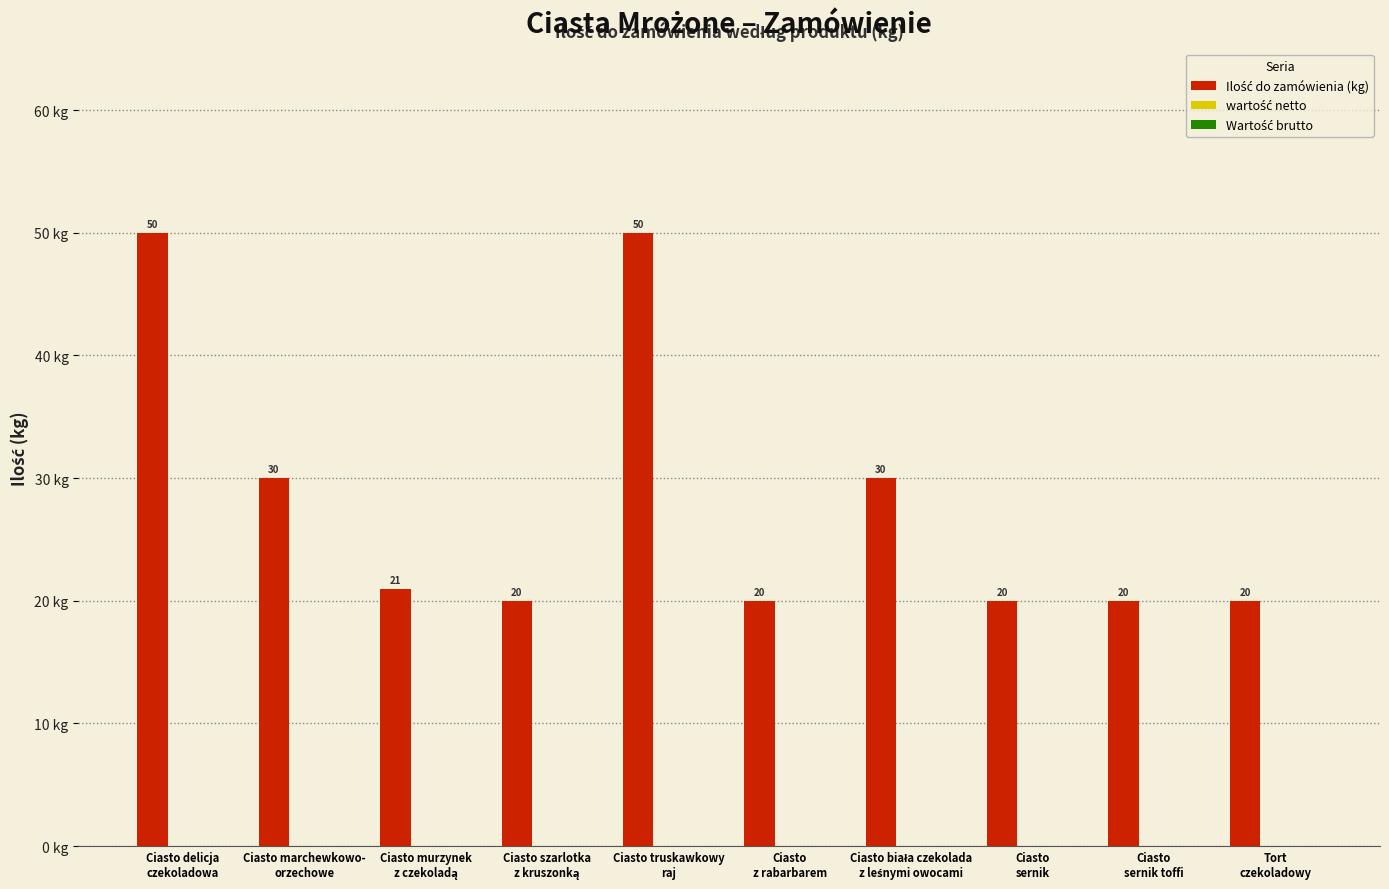

What is the minimum value shown in the chart?

20